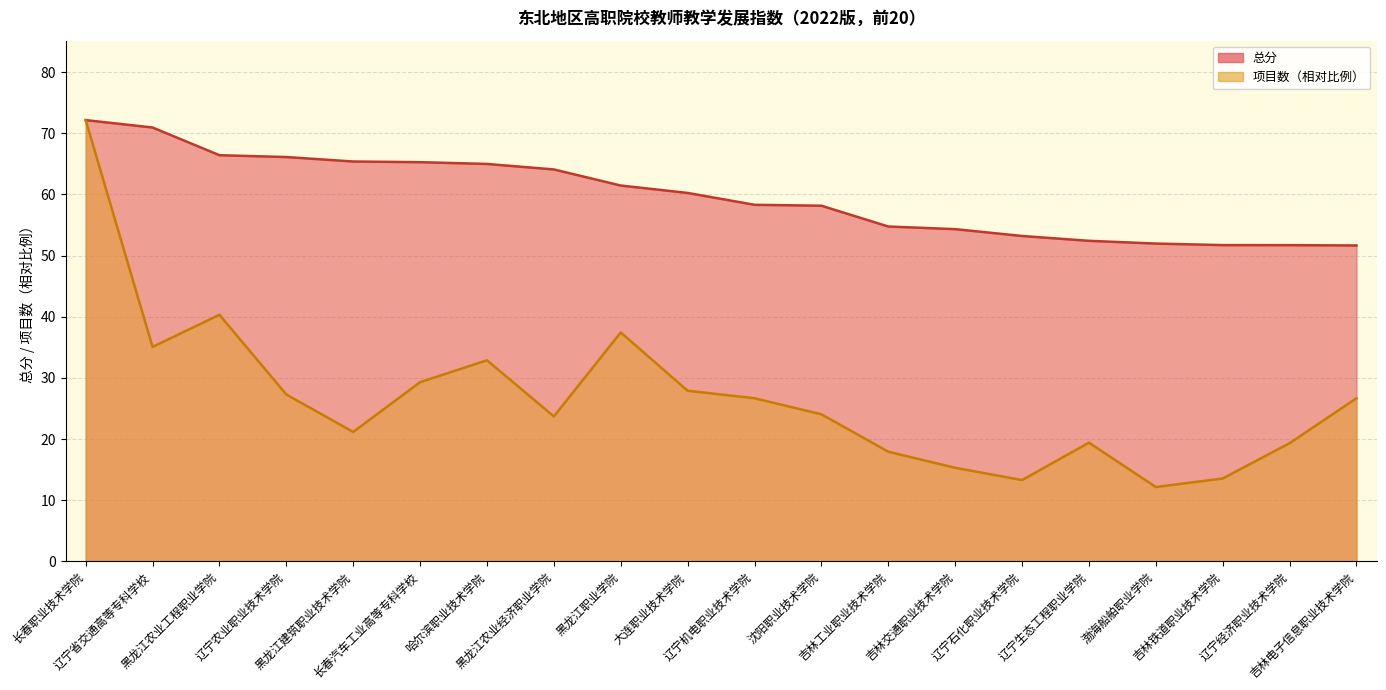

Which series changed the most between 大连职业技术学院 and 吉林交通职业技术学院?

项目数